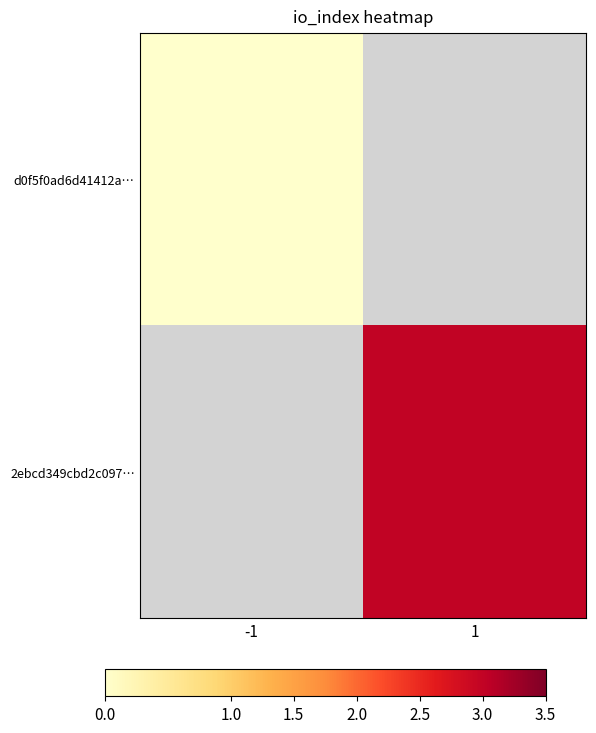

How many series are shown in this chart?

2